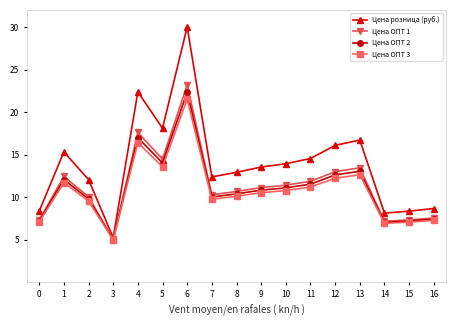

The value of Цена розница (руб.) at 5 is 5.9. True or false?

False